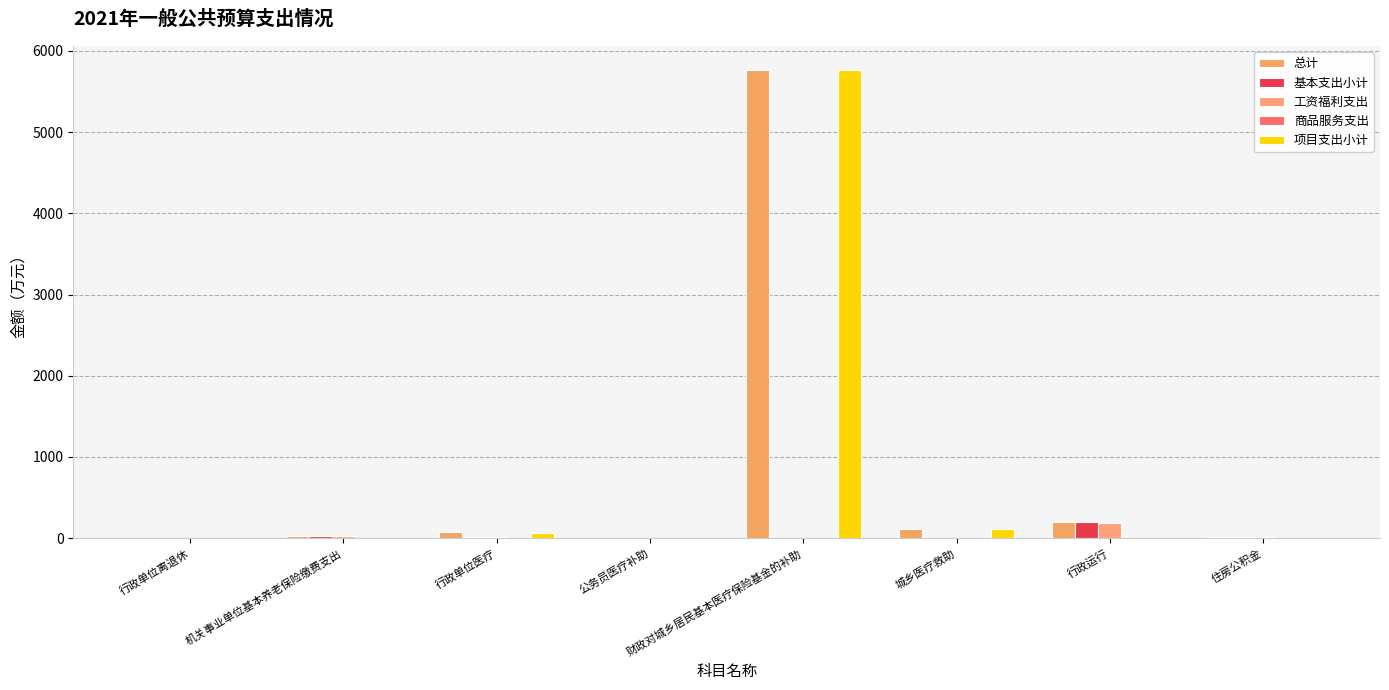

How many groups of bars are there?

8